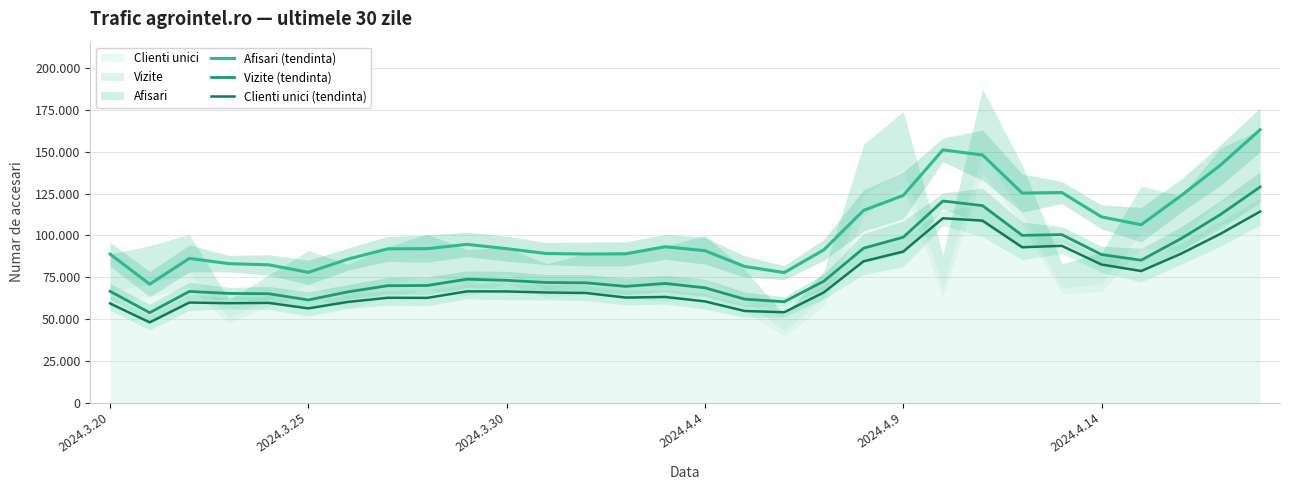

Which series has the largest range (max minus min)?

Afisari (tendinta)